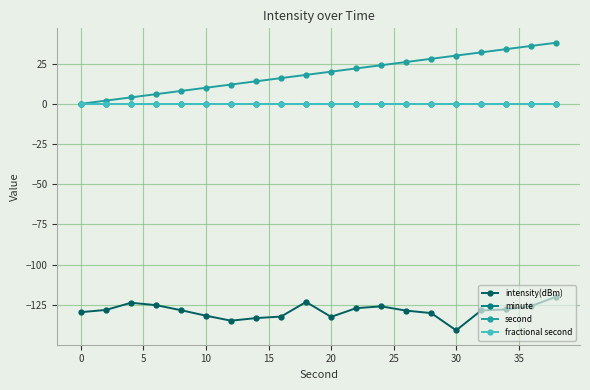

Is this an area chart (filled region under the line)?

No